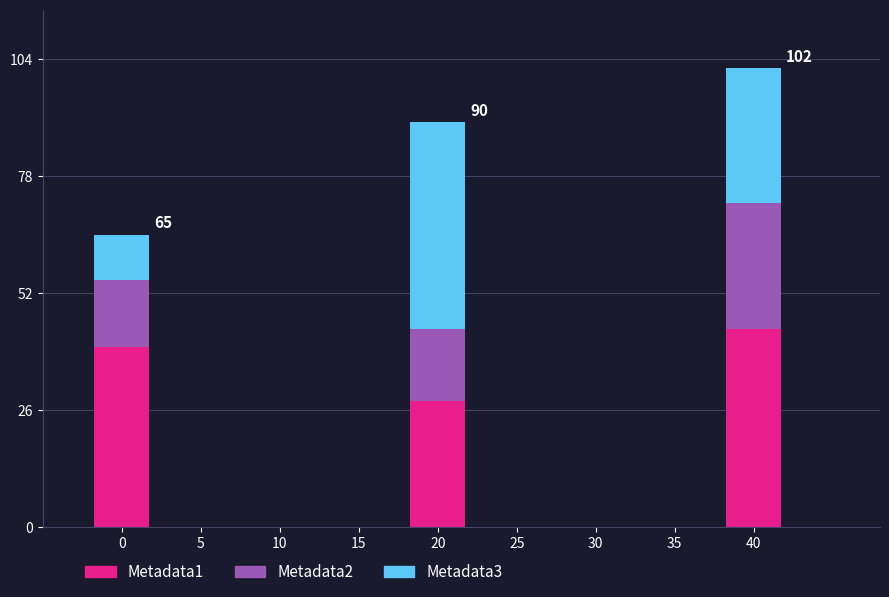

How many categories are shown in the chart?

3